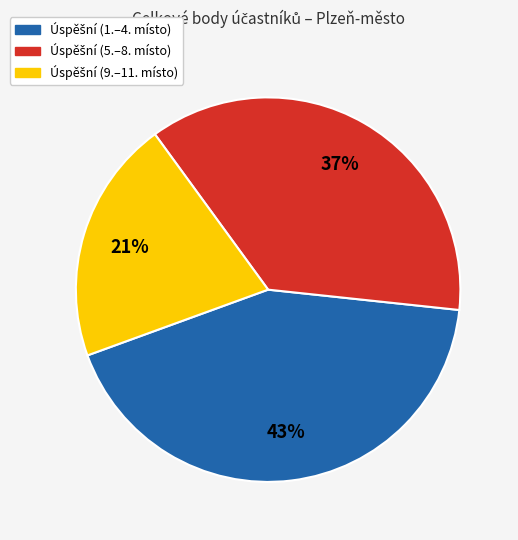

How many slices are in this pie chart?

3